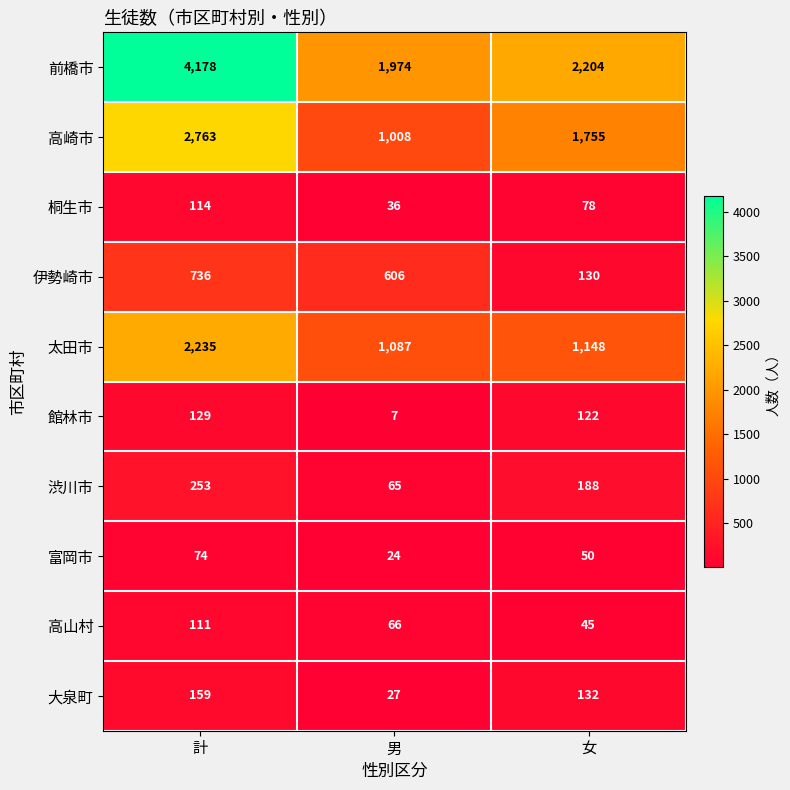

True or false: 前橋市 has a value of 4178 at 計.

True